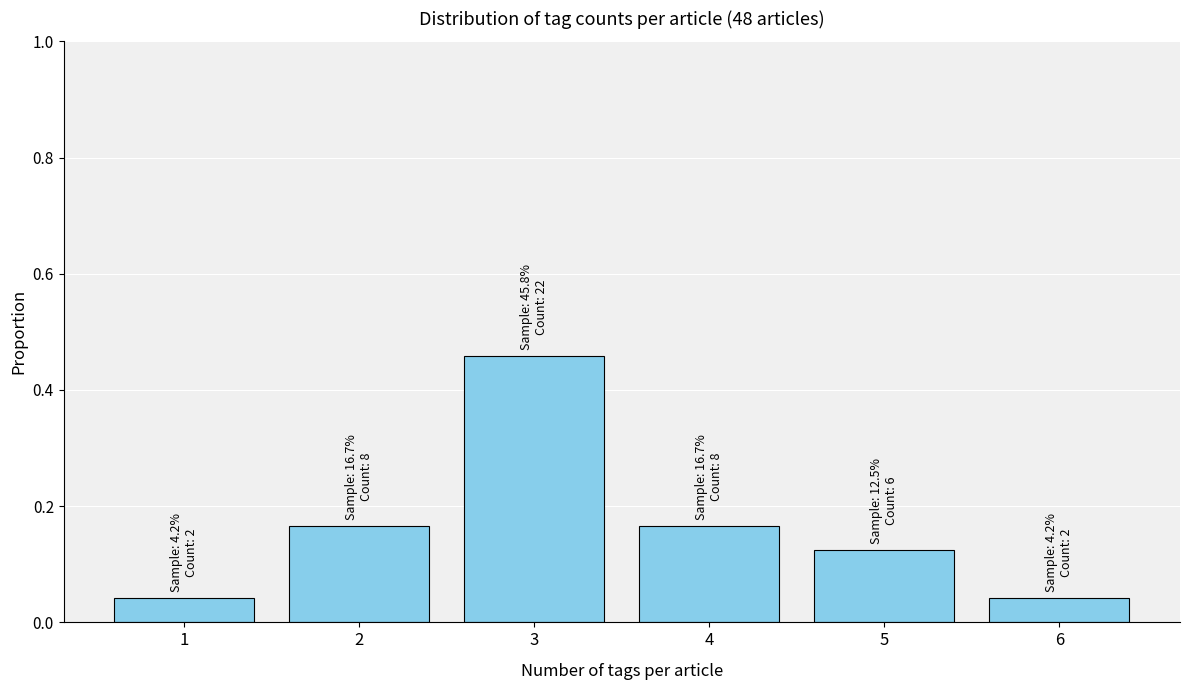

What is the change in value from 1 to 3?

+0.4